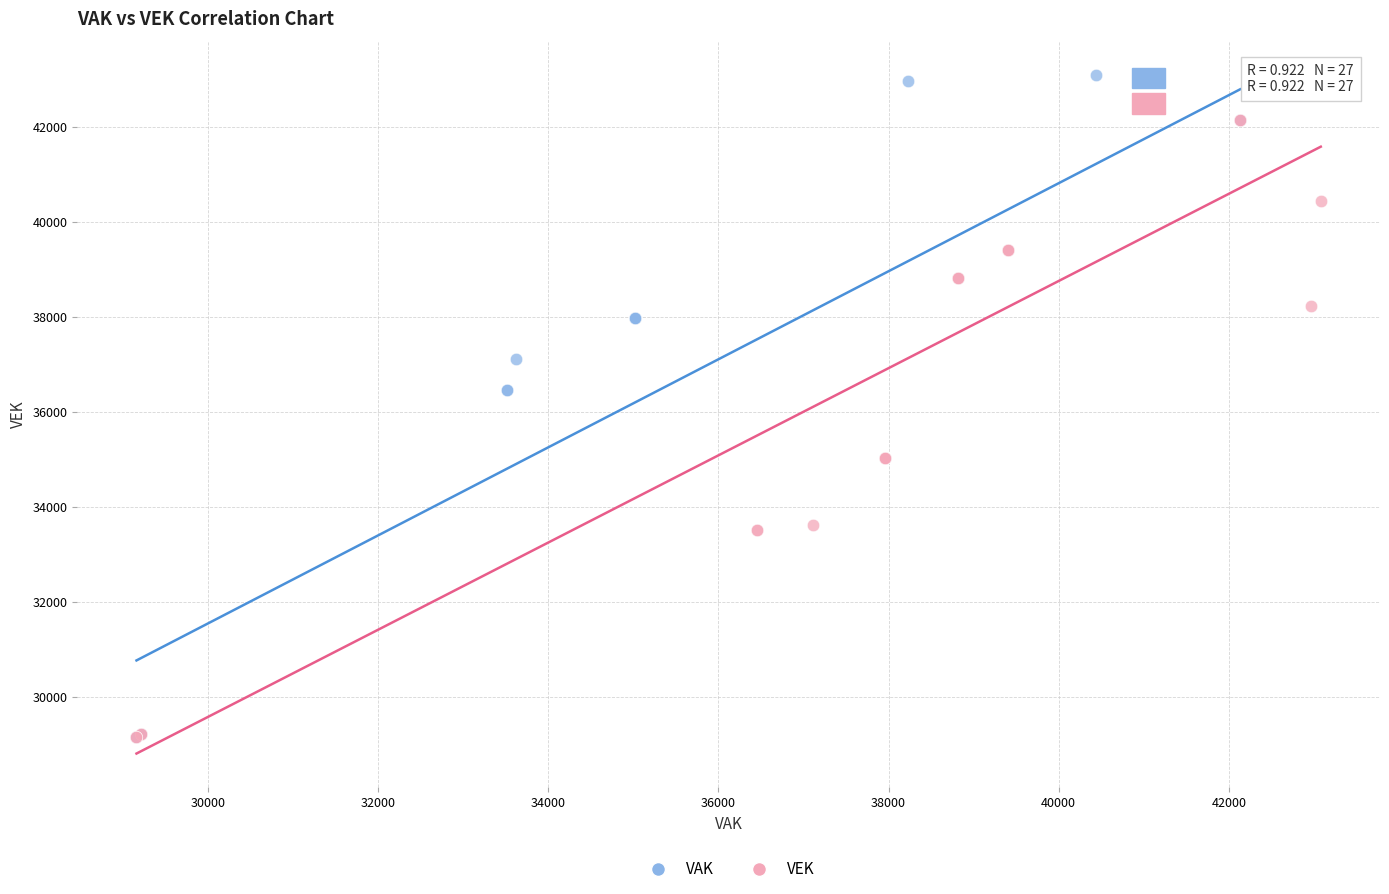

What are all the series names shown in the legend?

VAK, VEK